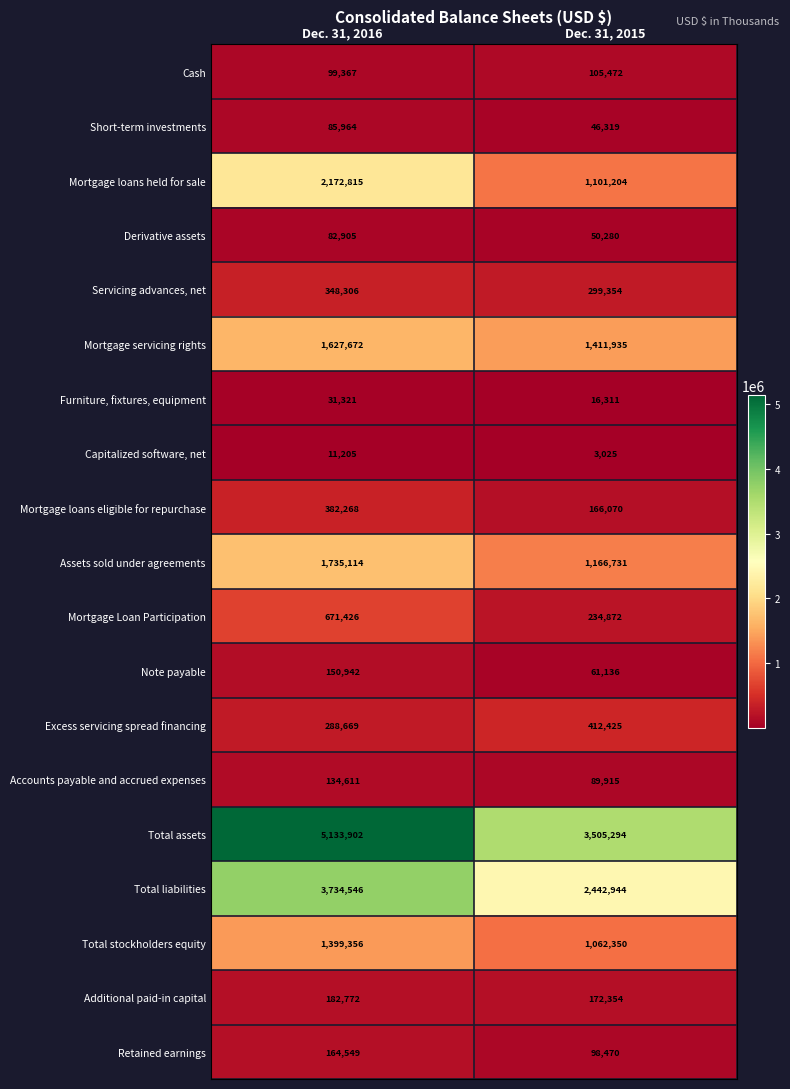

At which label is Retained earnings closest to 131509?

Dec. 31, 2015